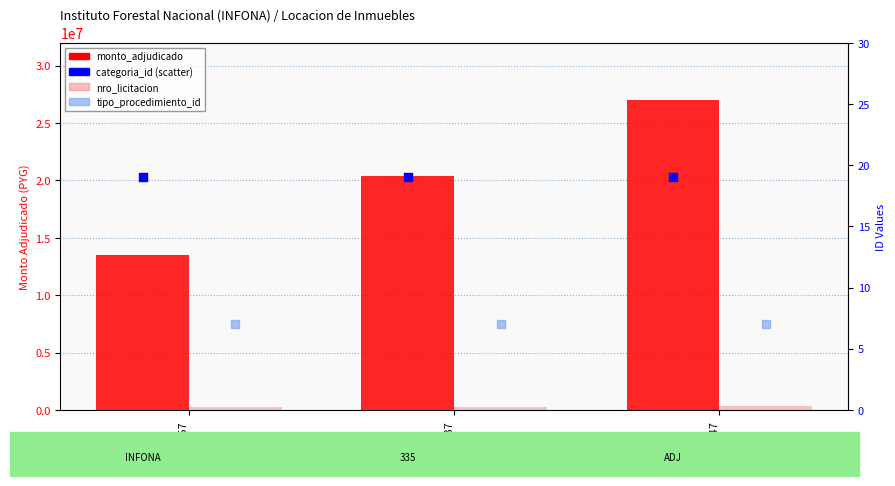

At how many categories does at least one series exceed 16347752?

2